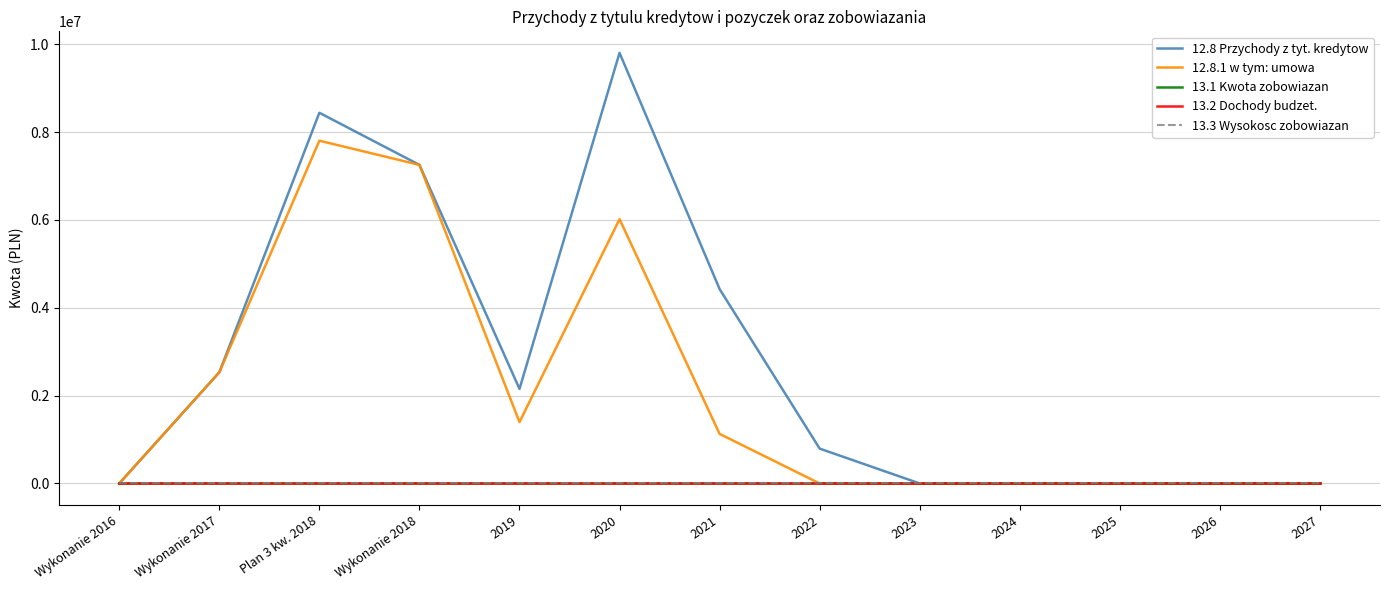

Between Wykonanie 2016 and Wykonanie 2017, which series saw the biggest shift?

12.8 Przychody z tyt. kredytow